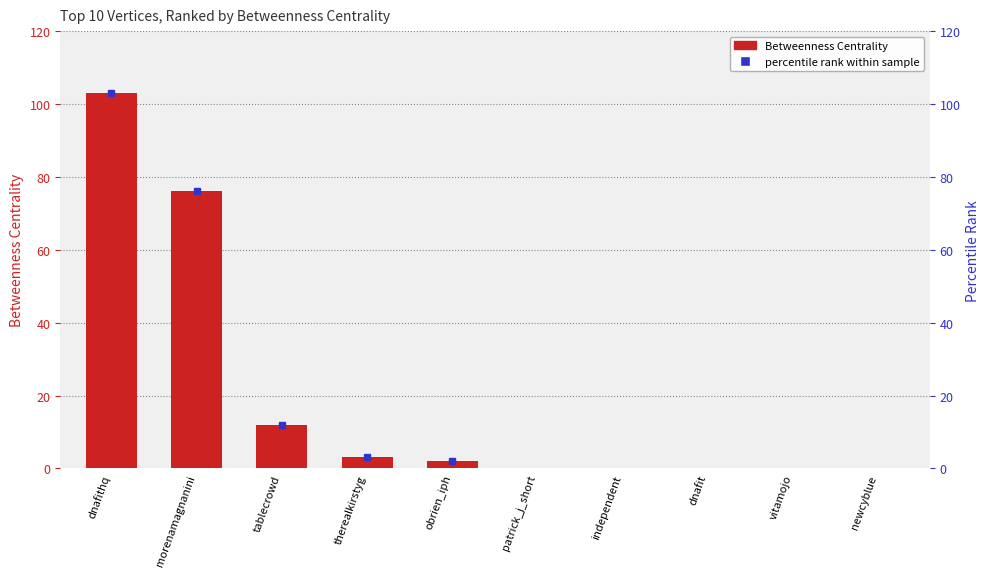

Which has a higher value, independent or dnafit?

independent